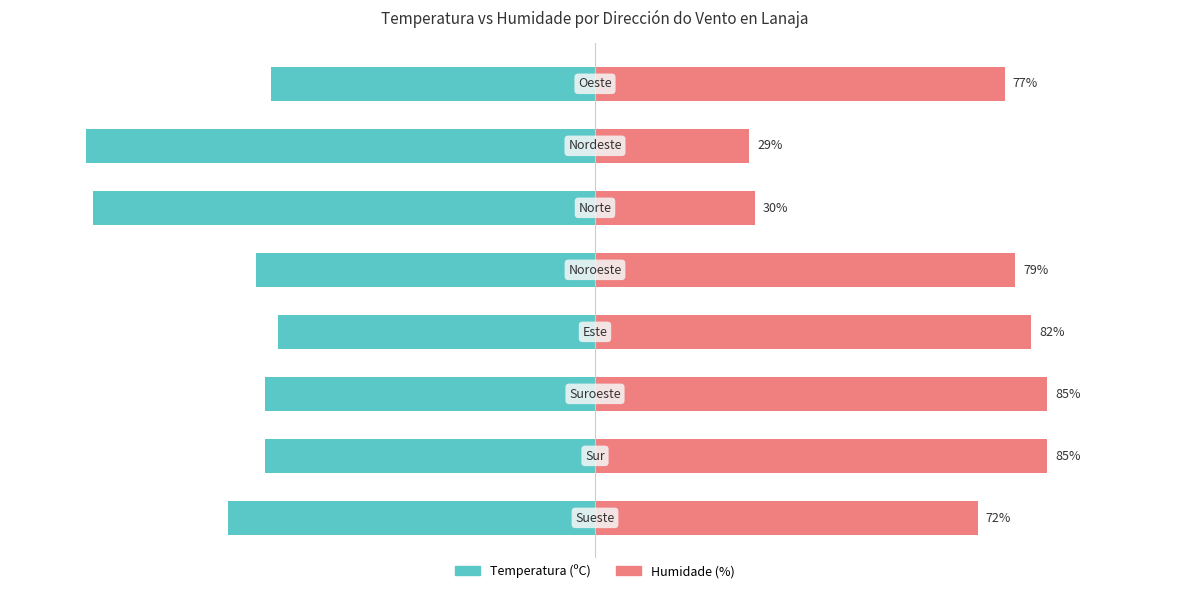

What is the difference between the maximum and minimum values in the Temperatura (ºC) series?

36.0